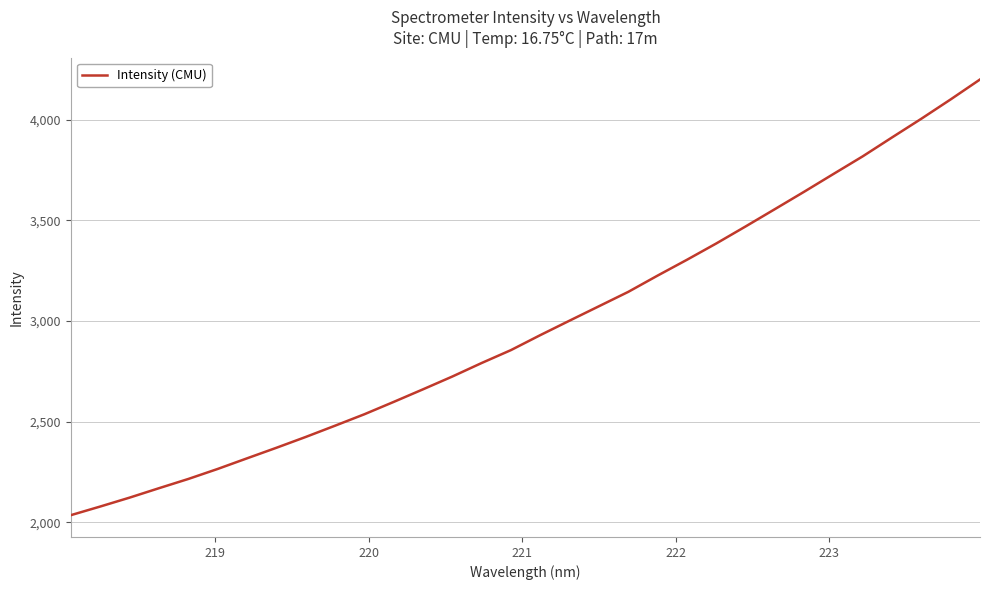

What is the difference between the maximum and minimum values?

2163.3